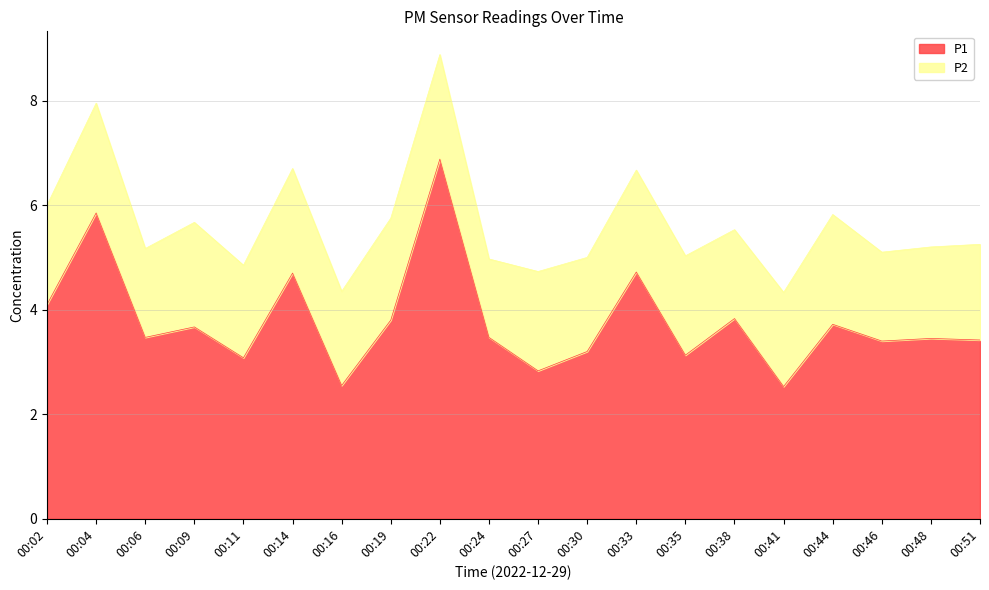

Count the number of values greater than 3.

17